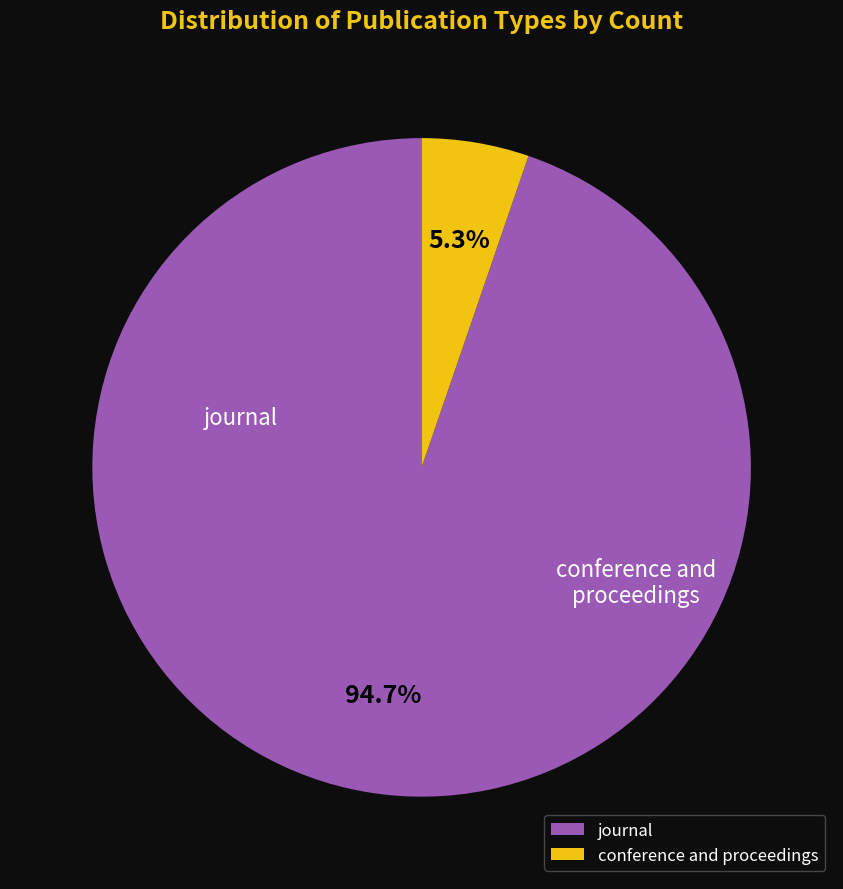

To the nearest percent, what is the difference between the largest and smallest slice percentages?

89%